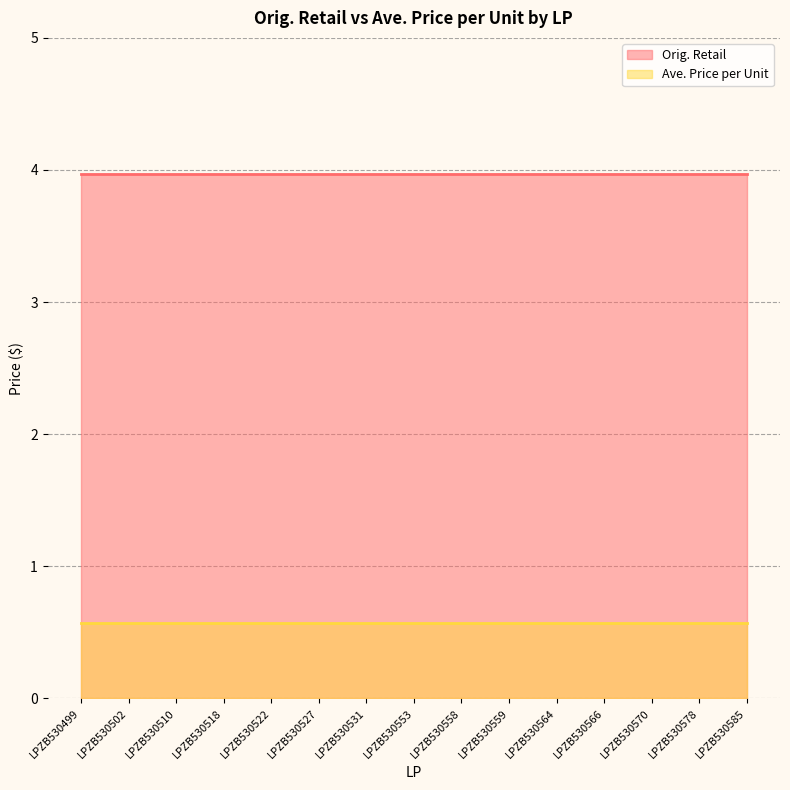

How many lines are shown in the chart?

2